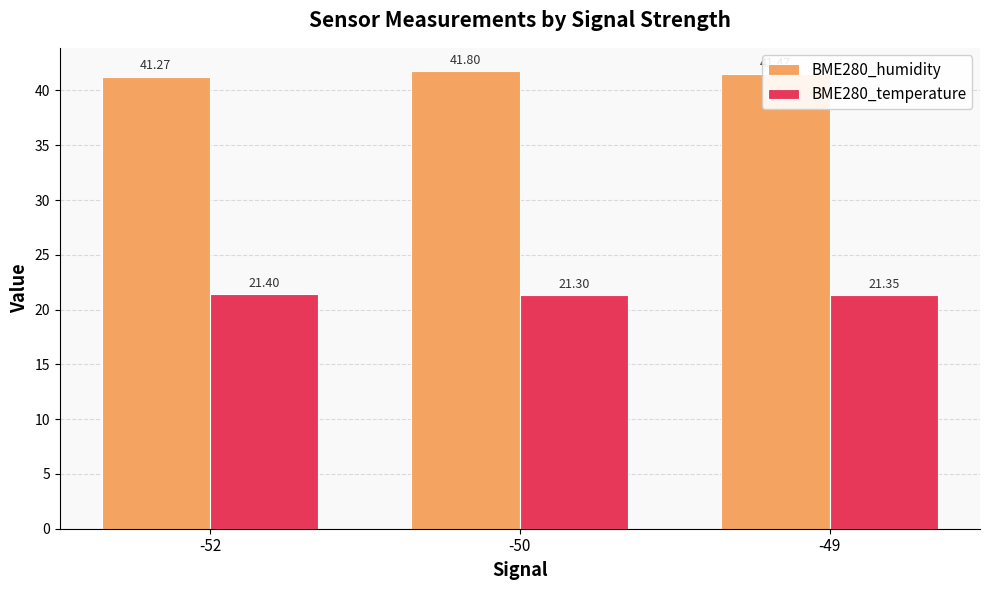

Which series has the largest range (max minus min)?

BME280_humidity